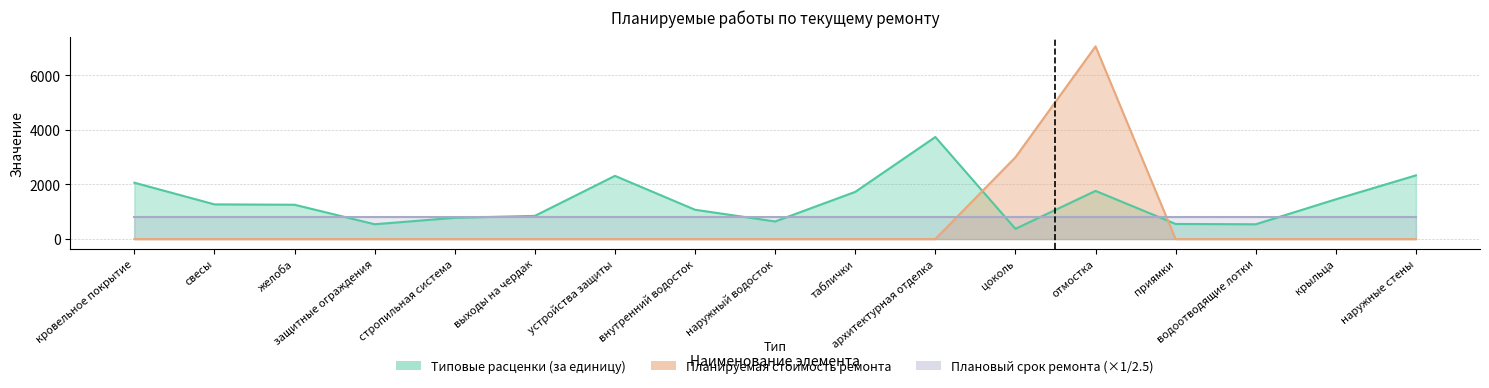

Which series has the largest range (max minus min)?

Планируемая стоимость ремонта